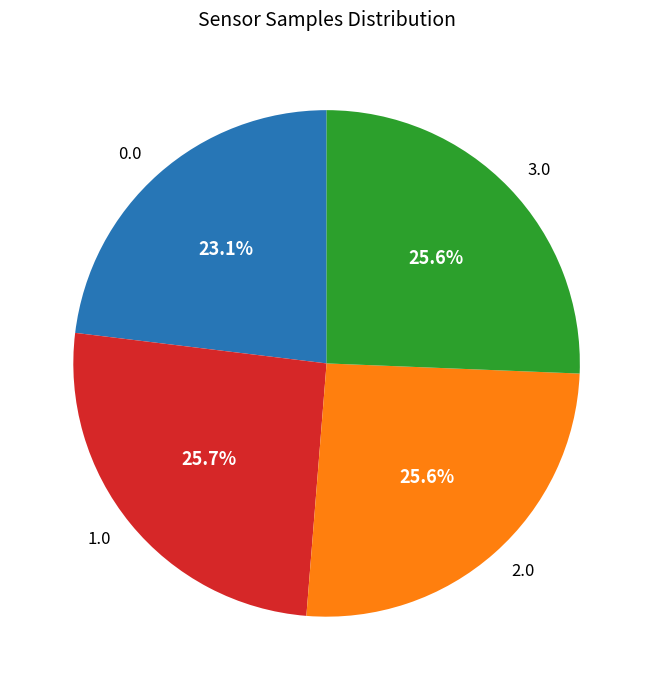

Approximately how many times larger is the value at 1.0 compared to 3.0?

1.0